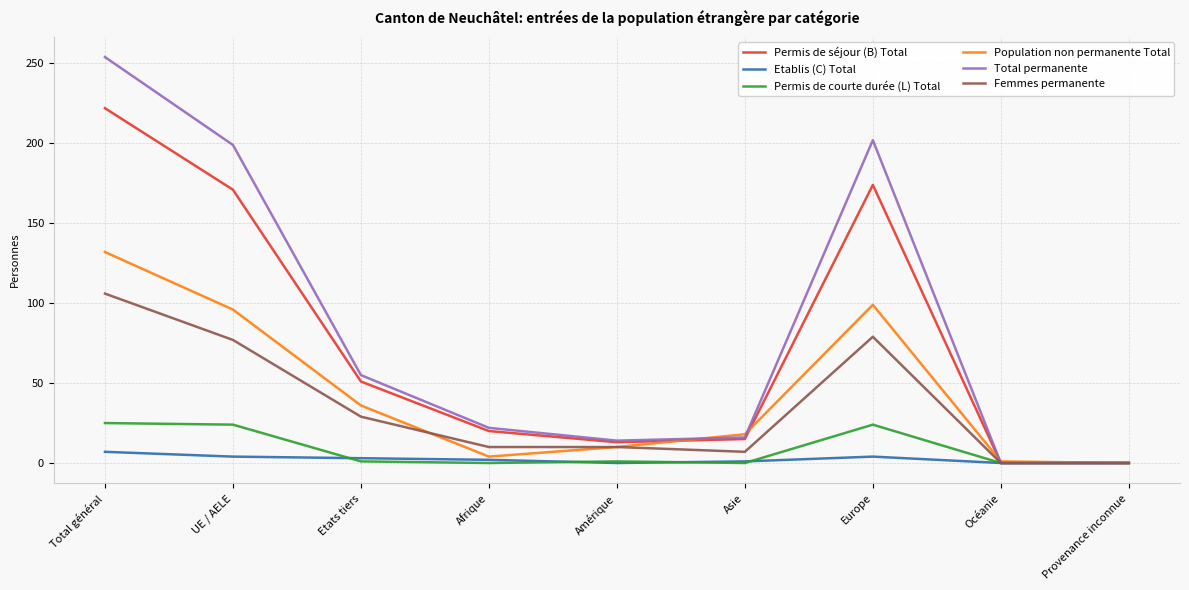

The Permis de courte durée (L) Total series shows 24 at Europe. True or false?

True